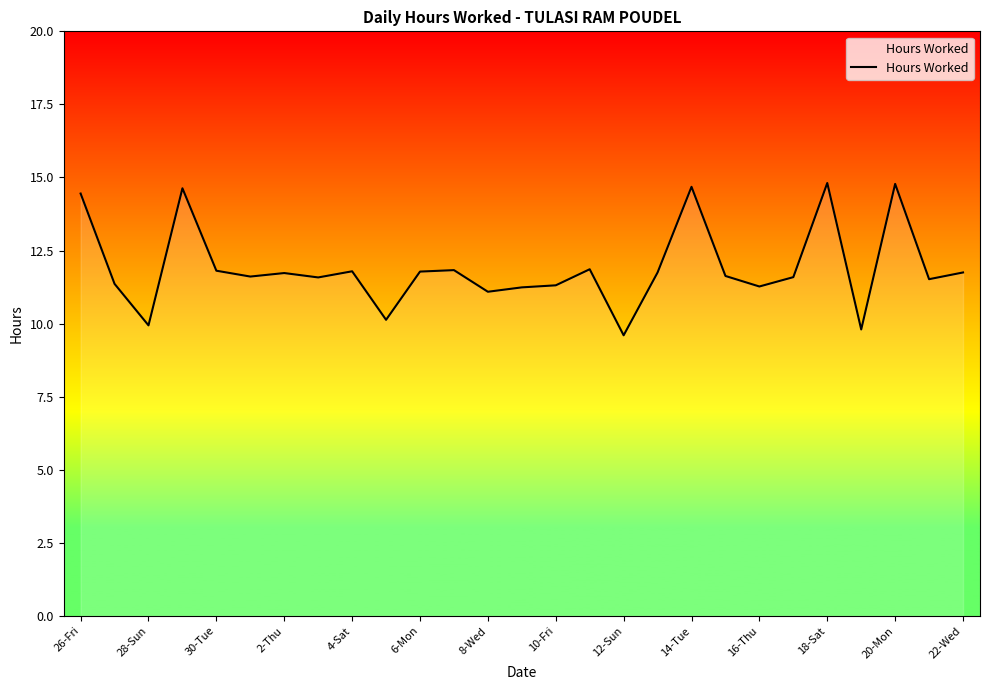

How many lines are shown in the chart?

1